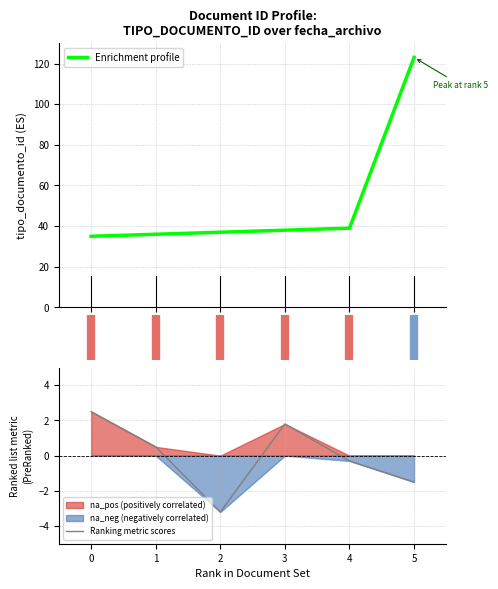

True or false: Ranking metric scores and Enrichment profile cross at least once.

False